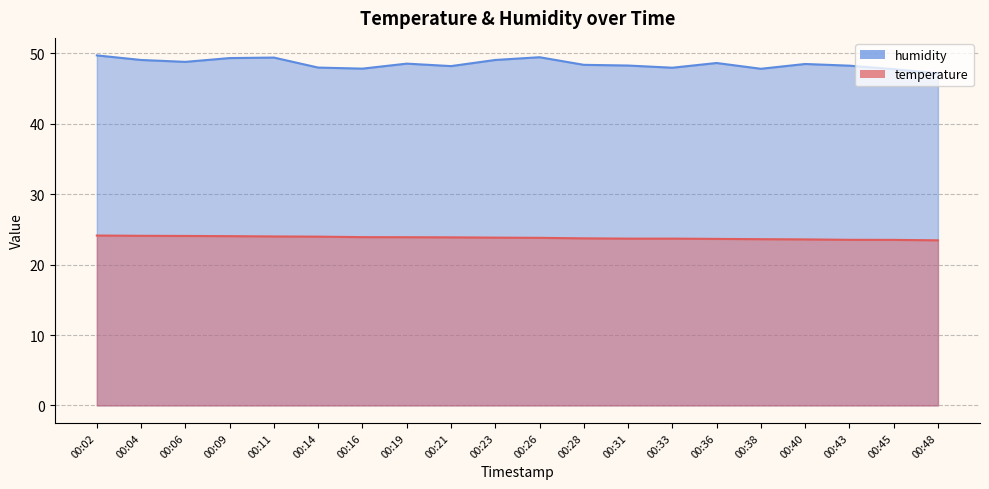

What are all the series names shown in the legend?

temperature, humidity